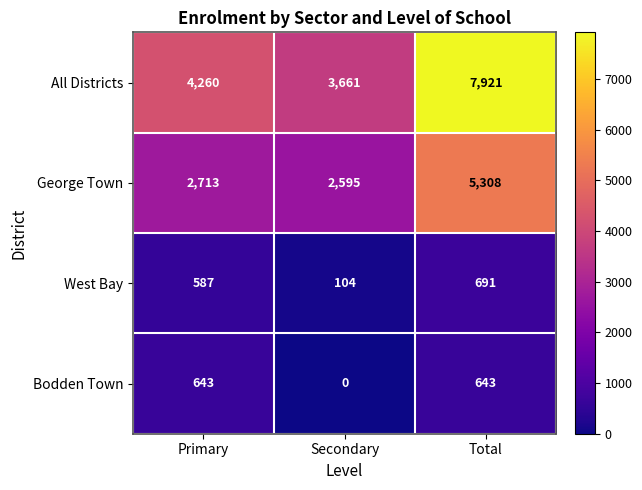

Reading left to right, what are all the values shown in this chart?

All Districts: 4260	3661	7921
George Town: 2713	2595	5308
West Bay: 587	104	691
Bodden Town: 643	0	643